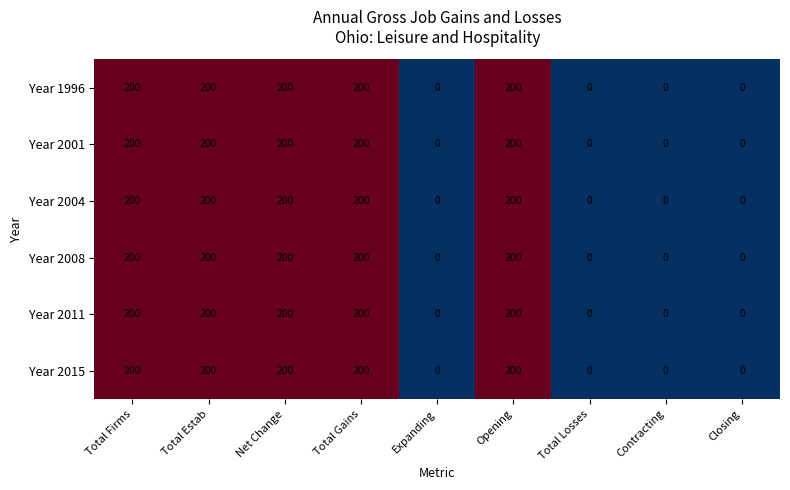

What is the highest value of the Year 2004 series?

200